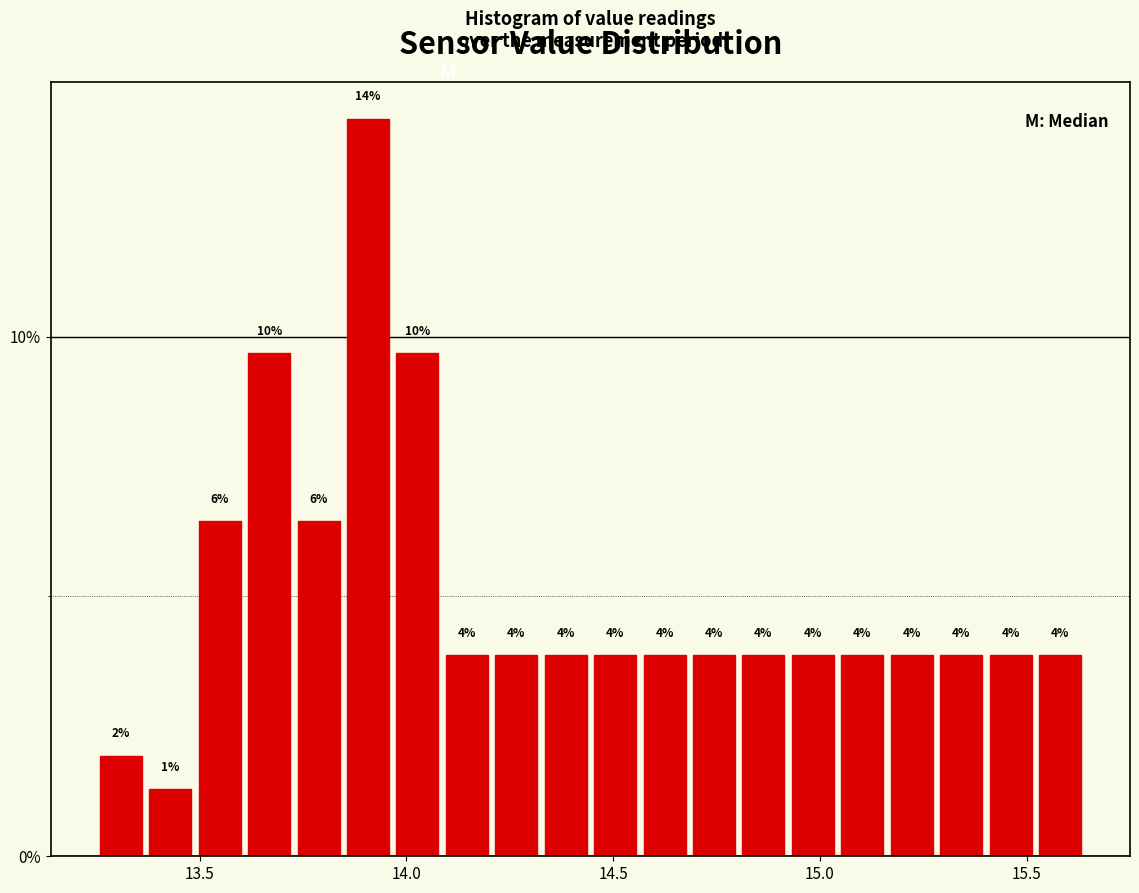

Read against the x-axis, roughly where is the centre of the tallest bar?

13.90